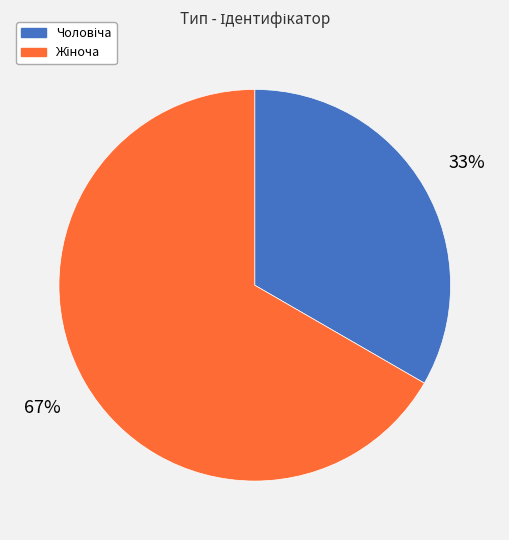

To the nearest percent, what is the average slice percentage?

50%